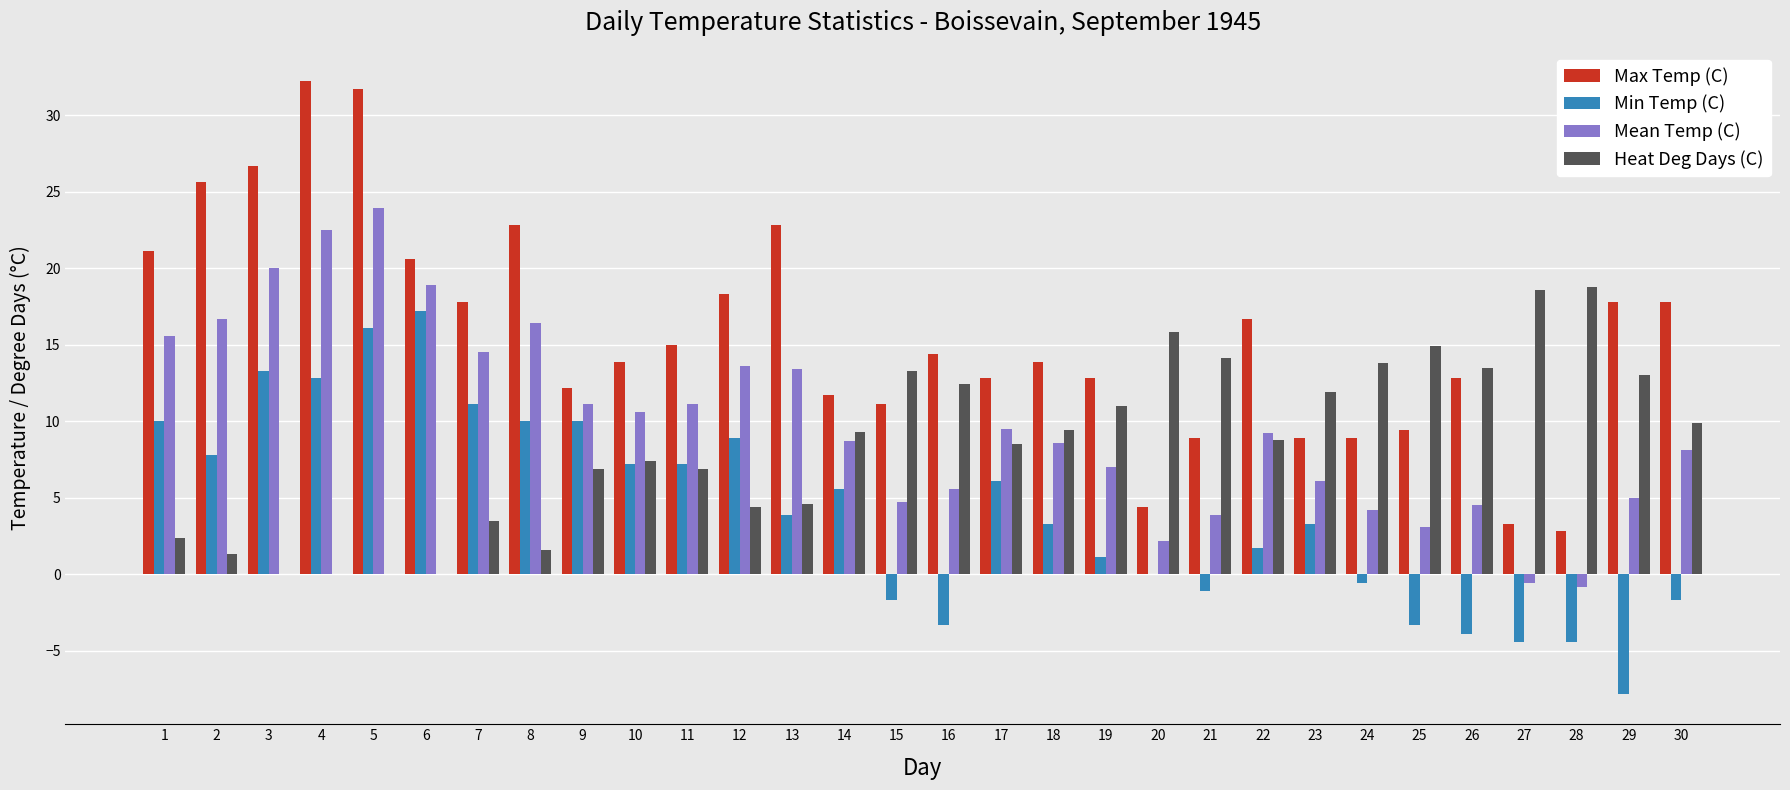

What is the greatest value displayed?

32.2